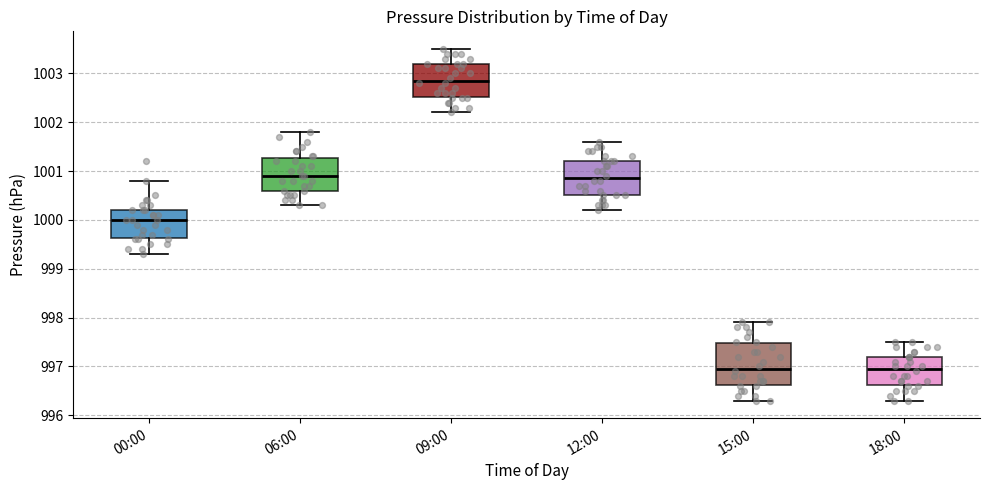

Reading left to right, read every box against the y-axis: the position of its median line, the range the box covers, and the ends of its whiskers. The values are not printed on the chart, so give them approximately, as read against the axis.

00:00: median 1000.0, box 999.6 to 1000.2, whiskers 999.3 to 1000.8
06:00: median 1000.9, box 1000.6 to 1001.3, whiskers 1000.3 to 1001.8
09:00: median 1002.9, box 1002.5 to 1003.2, whiskers 1002.2 to 1003.5
12:00: median 1000.9, box 1000.5 to 1001.2, whiskers 1000.2 to 1001.6
15:00: median 997.0, box 996.6 to 997.5, whiskers 996.3 to 997.9
18:00: median 997.0, box 996.6 to 997.2, whiskers 996.3 to 997.5